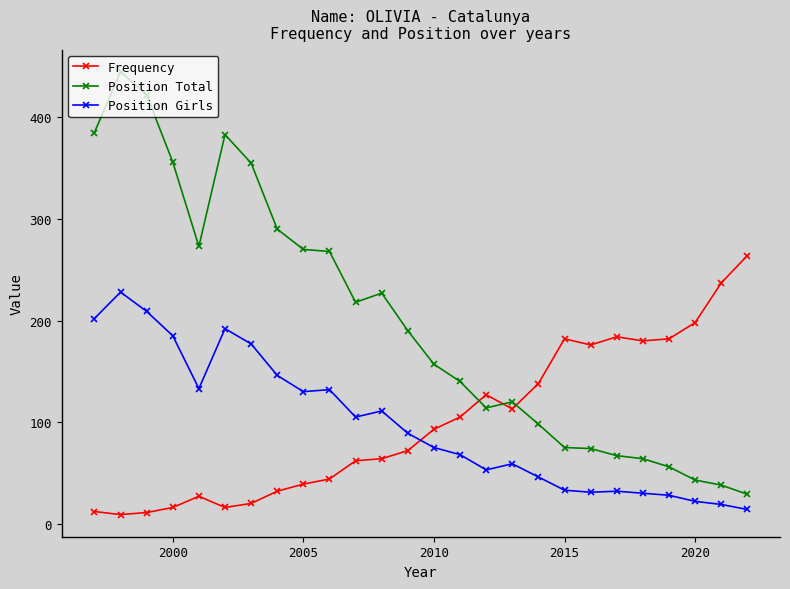

True or false: Frequency and Position Total cross at least once.

True